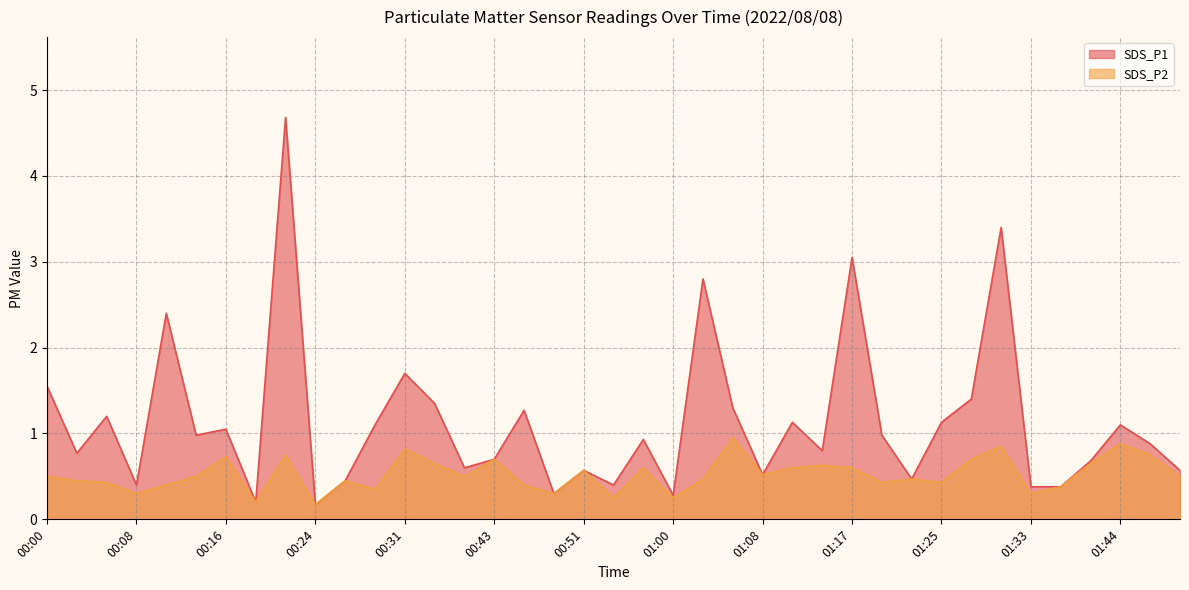

What is the difference between the highest and lowest values at 00:54?

0.2